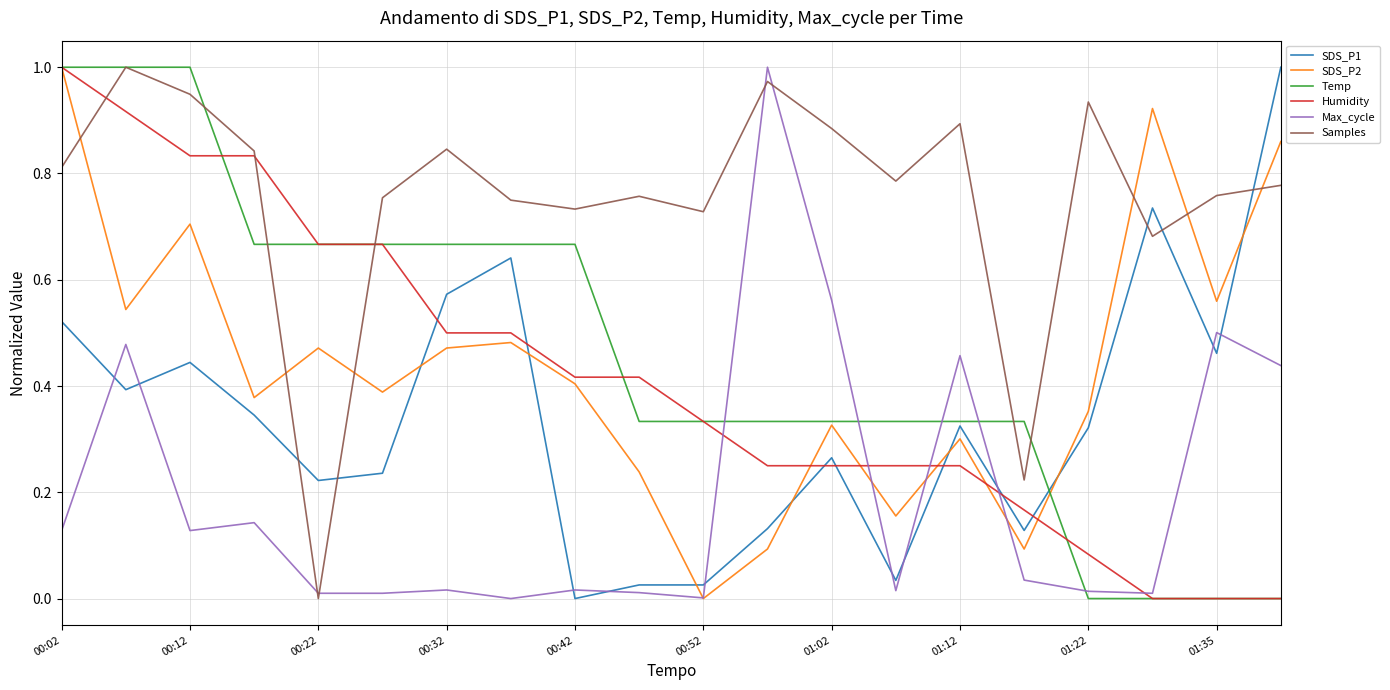

Which series ends up on top after the final intersection of SDS_P1 and Humidity?

SDS_P1